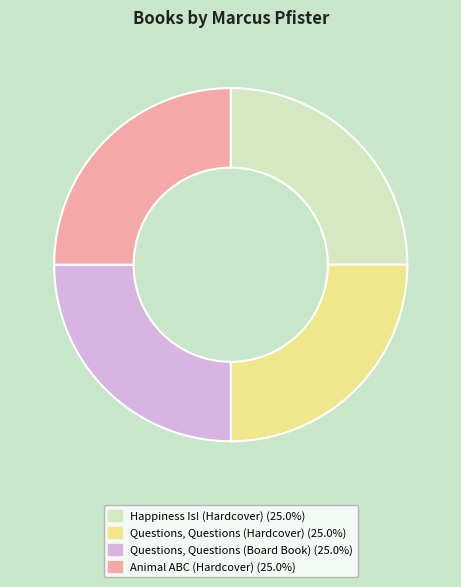

Does any single category account for the majority?

No